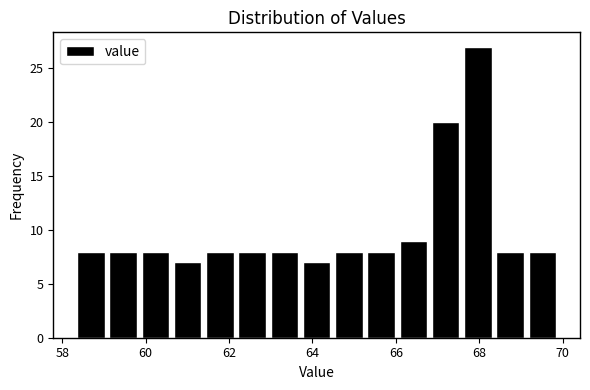

Read against the x-axis, roughly where is the centre of the tallest bar?

68.0